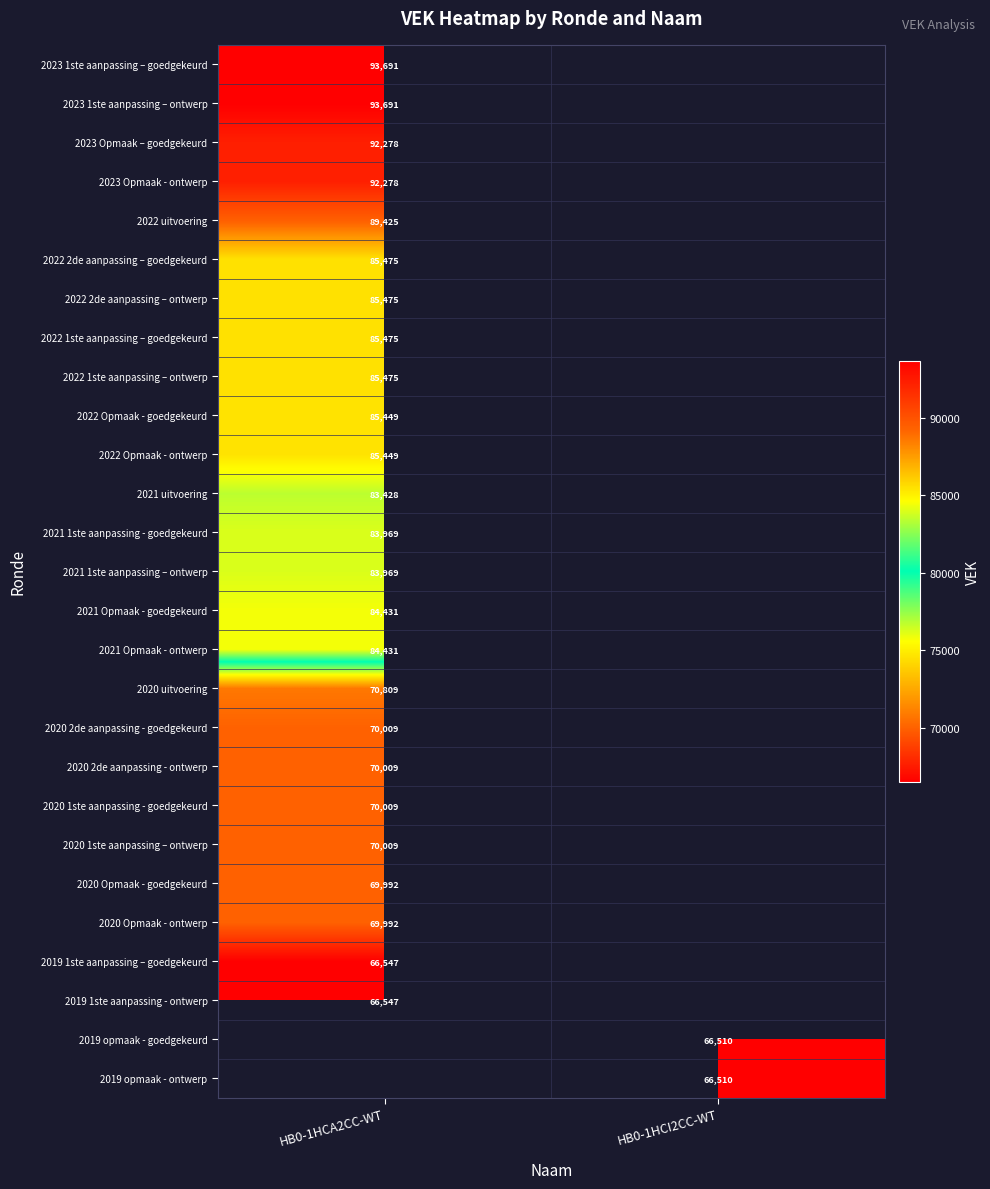

The value of 2020 2de aanpassing - goedgekeurd at HB0-1HCA2CC-WT is 70009. True or false?

True